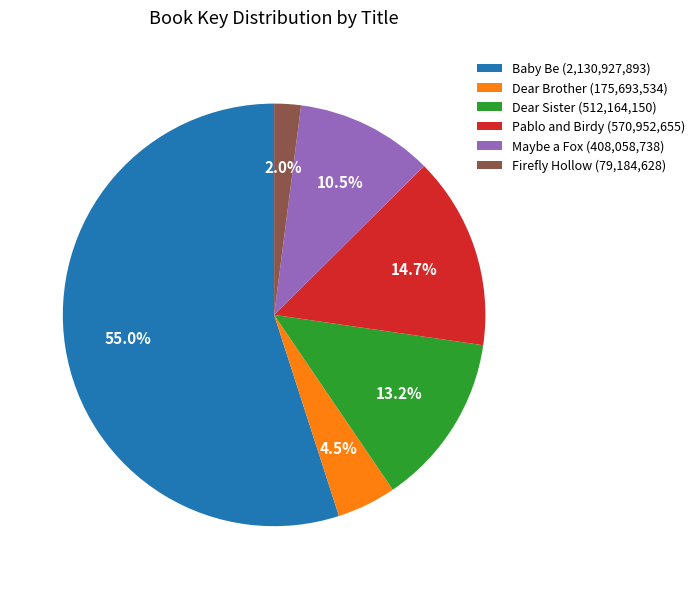

Which category accounts for the majority?

Baby Be